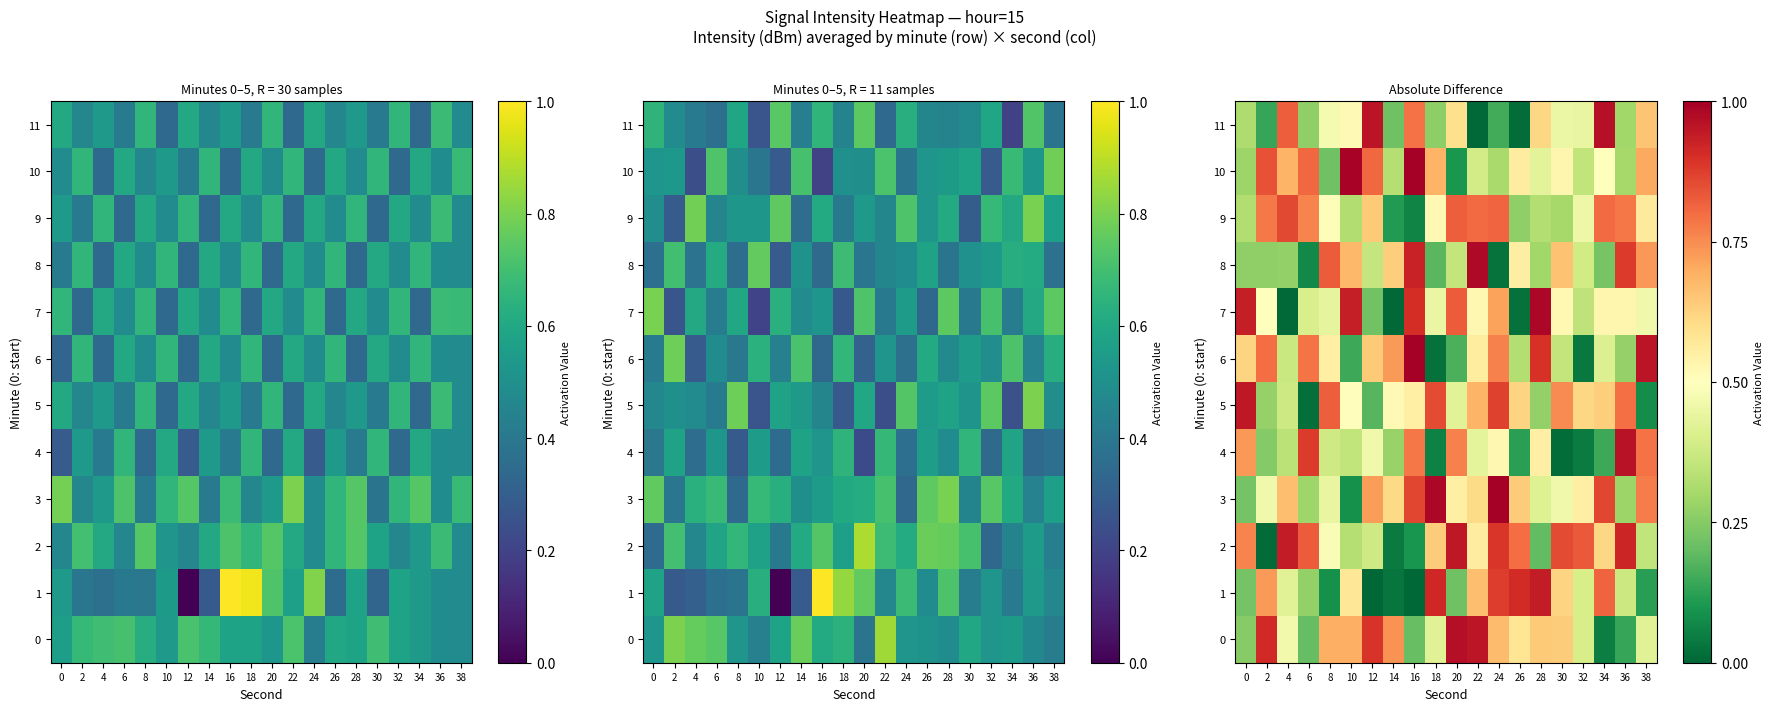

At which category is the sum across all series the highest?

24